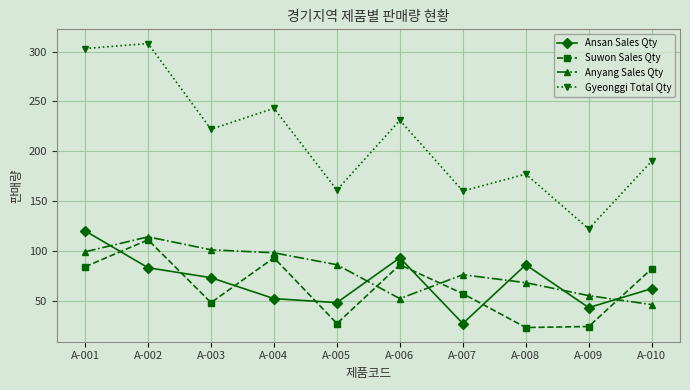

Read the Gyeonggi Total Qty value at A-004, to the nearest 5.

245